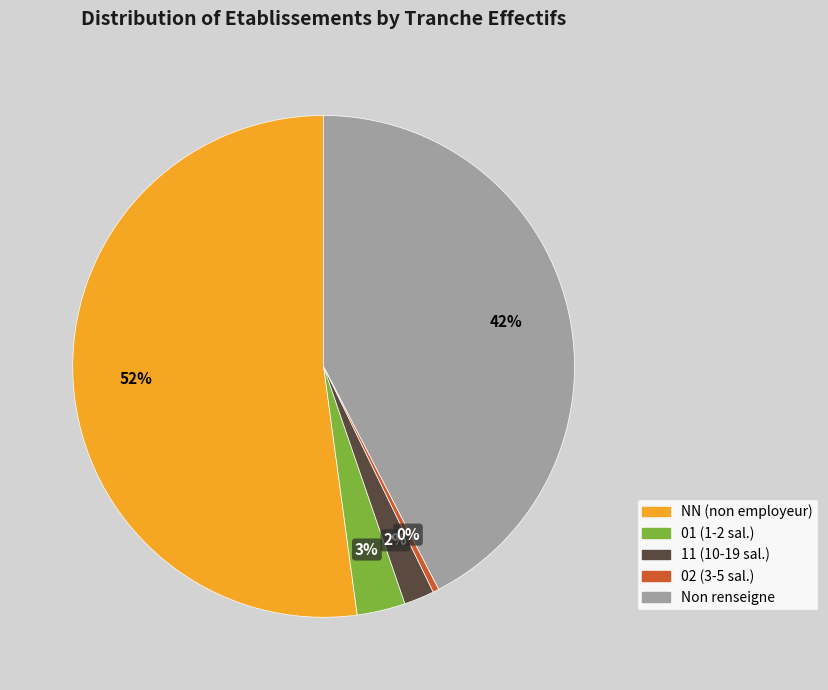

Is there a majority slice in this chart?

Yes